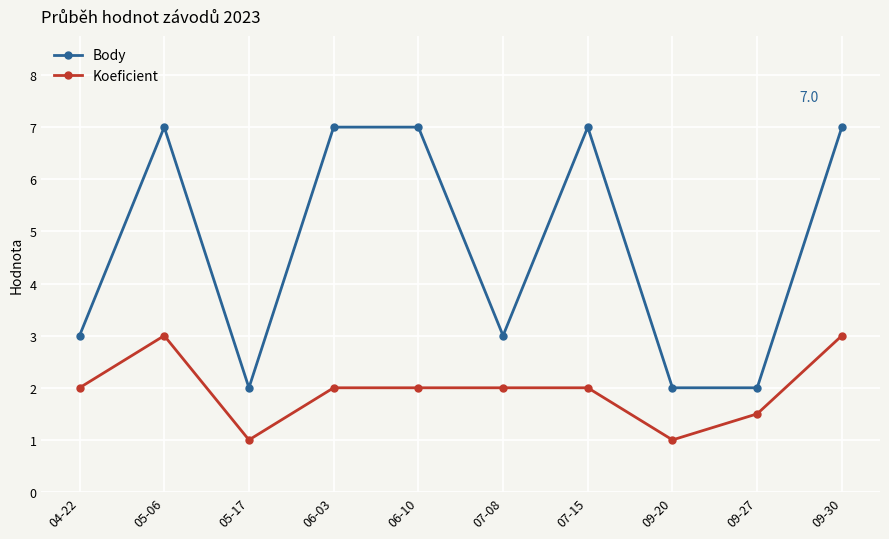

Where is the first local minimum for Body?

05-17